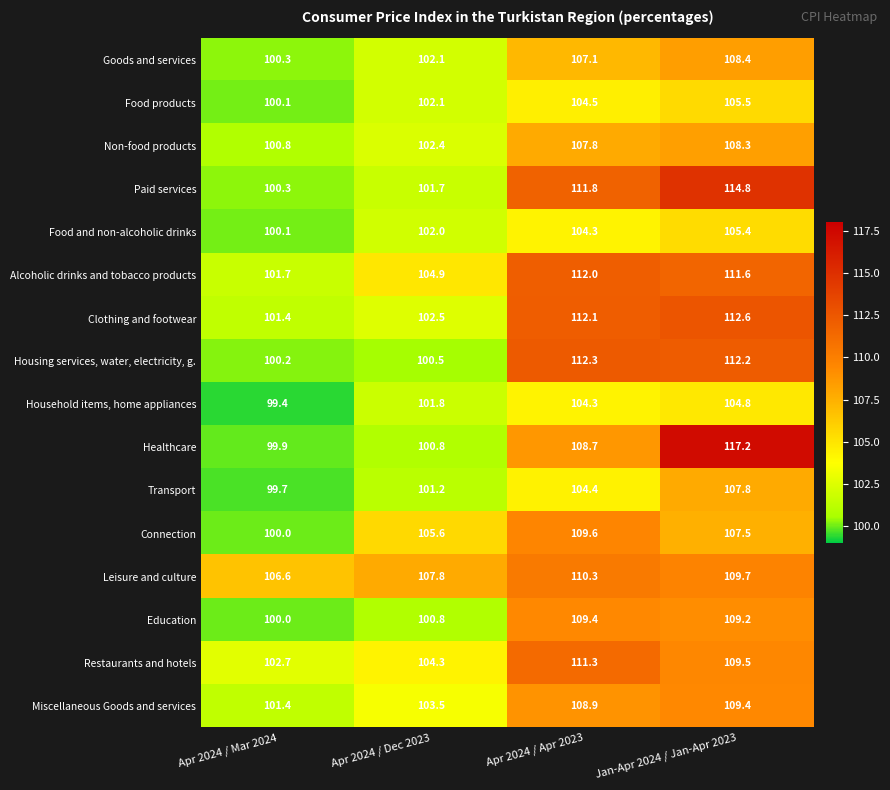

True or false: Healthcare has a value of 171.3 at Jan-Apr 2024 / Jan-Apr 2023.

False